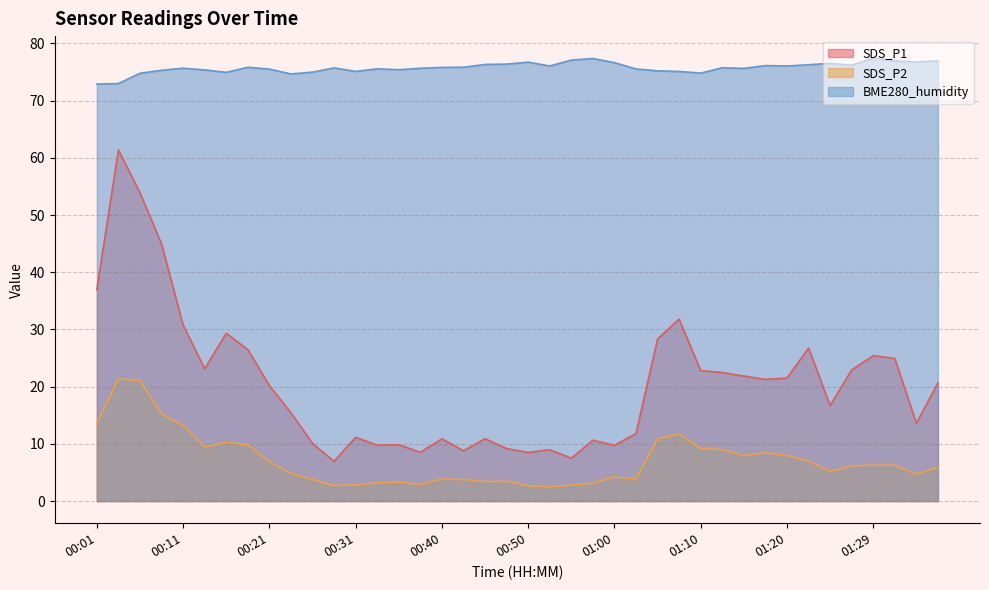

True or false: SDS_P2 and SDS_P1 cross at least once.

False